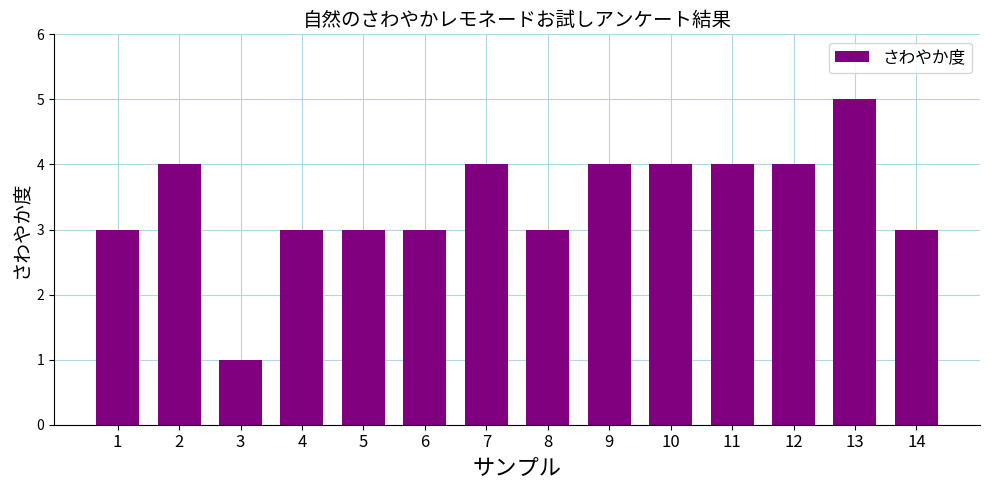

How many data points are less than 4?

7